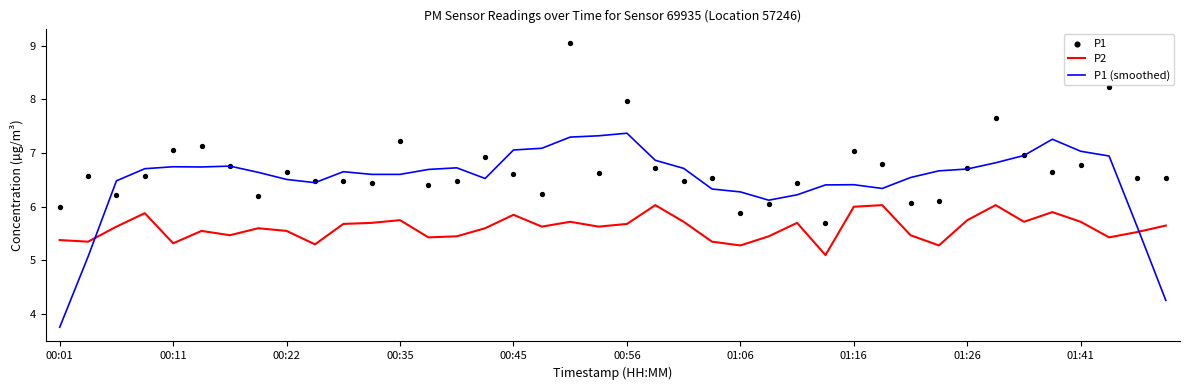

Is the value of P1 at 26 greater than the value of P2 at 00:01?

Yes